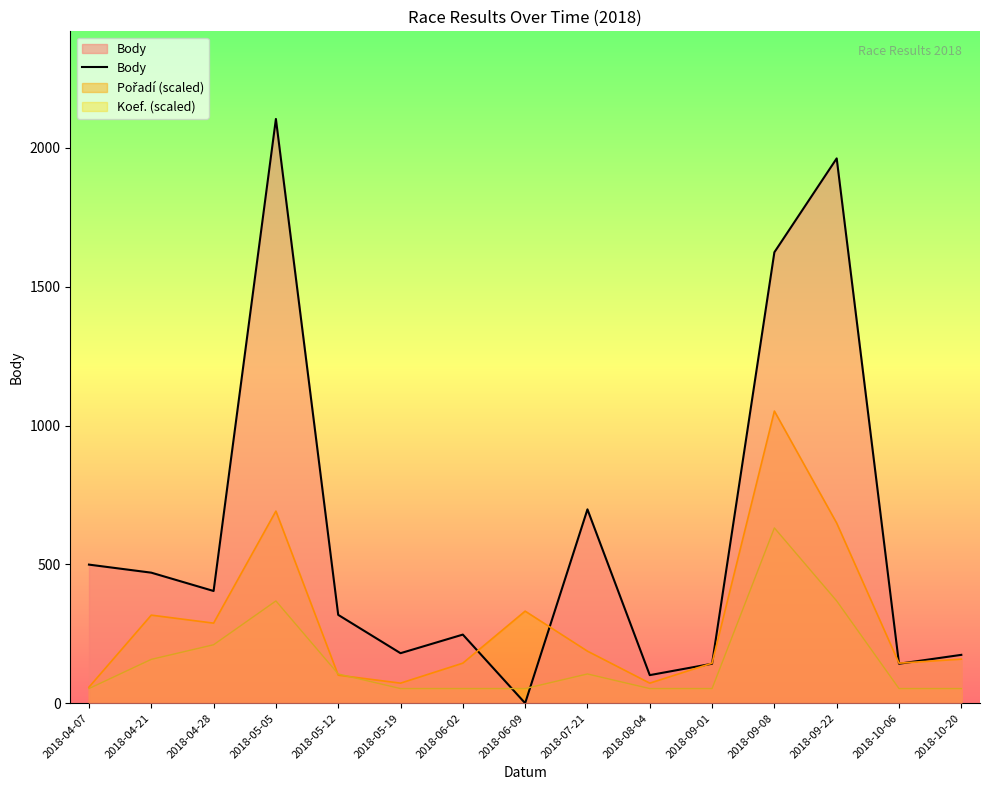

What is the value of the 4th point from the left?

2104